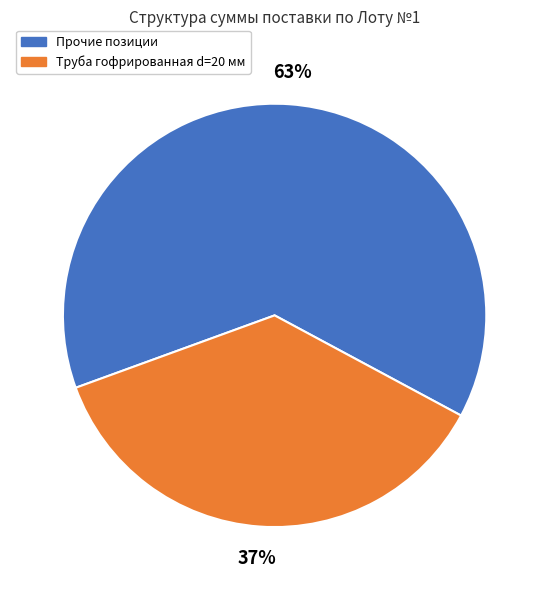

Do Труба гофрированная d=20 мм and Прочие позиции together represent more than half of the pie?

Yes